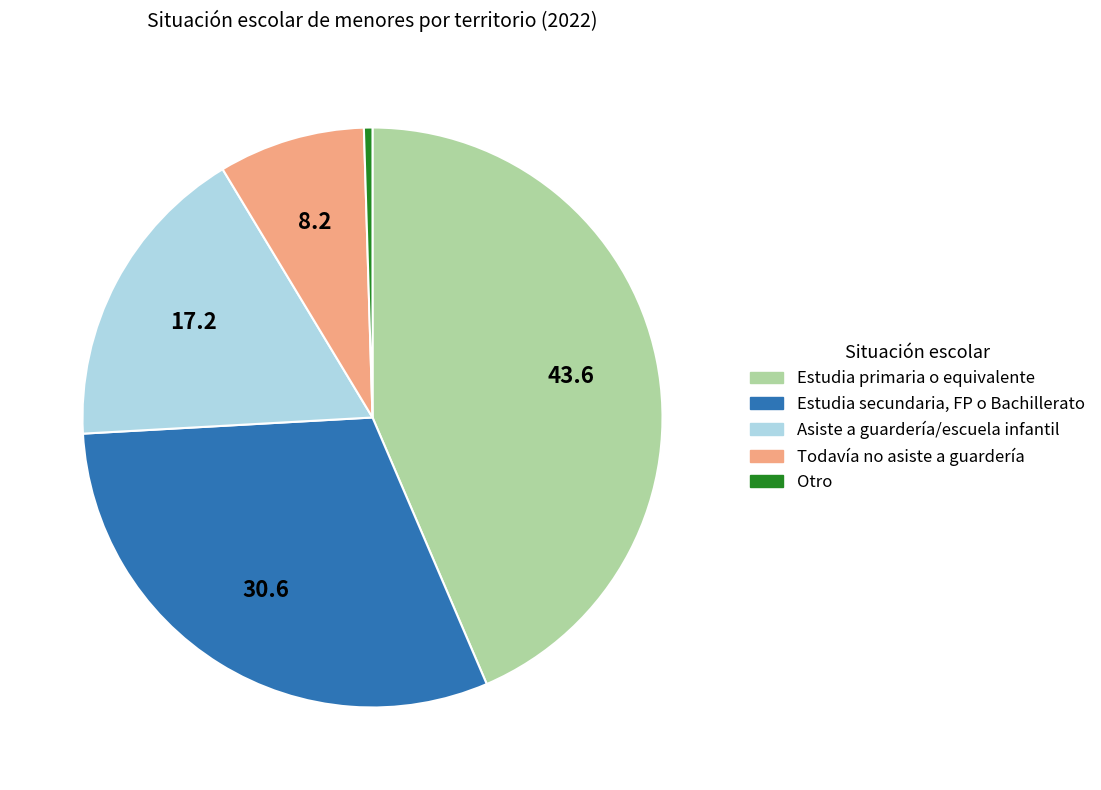

Count the number of slices in the pie.

5